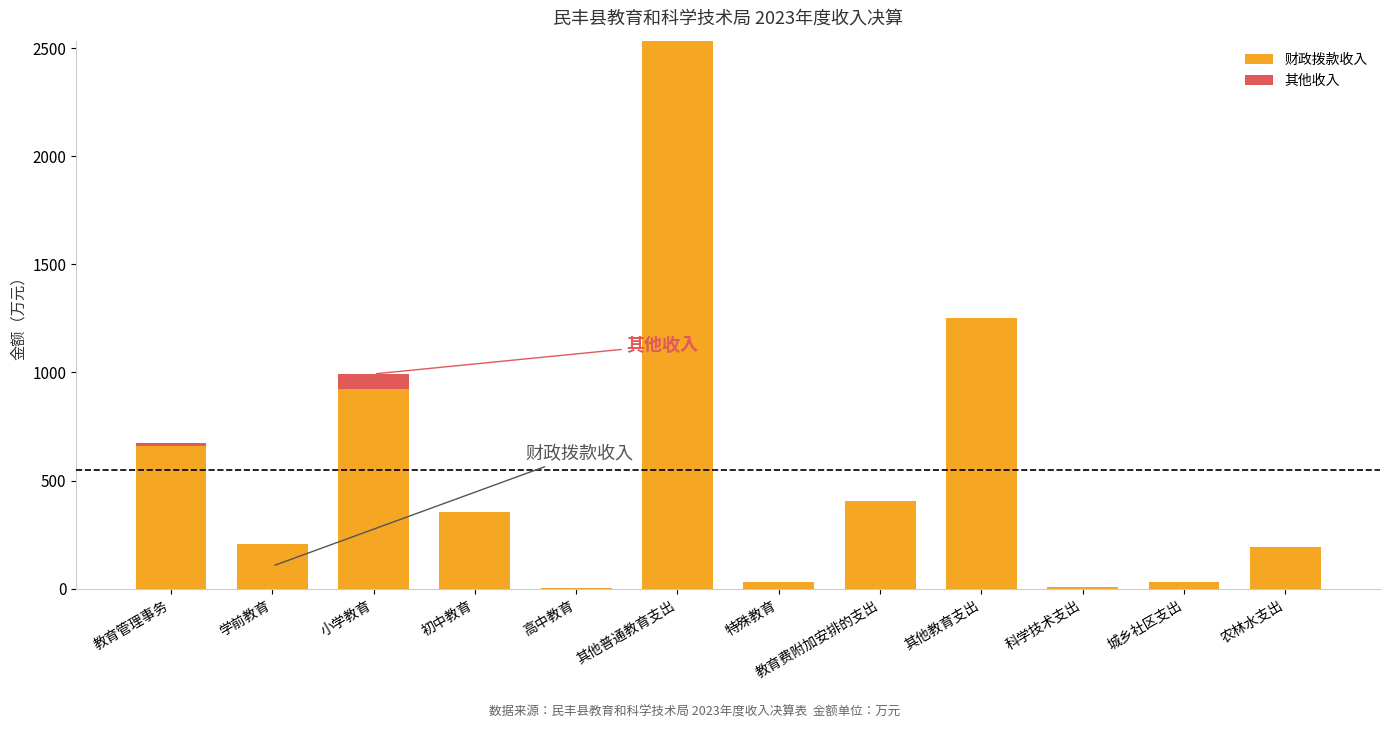

The value of 财政拨款收入 at 教育费附加安排的支出 is 403.5. True or false?

True